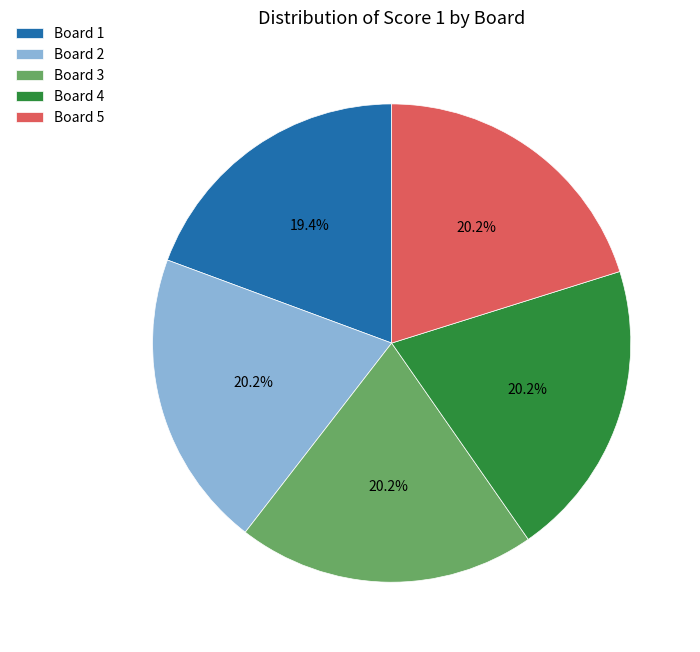

Do Board 4 and Board 5 together represent more than half of the pie?

No